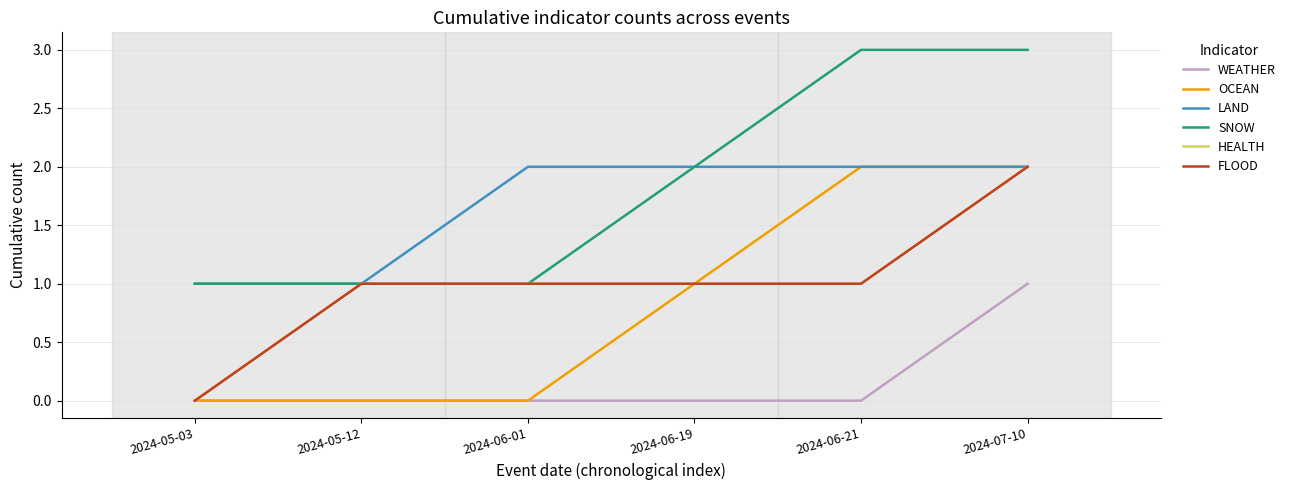

Is the value of LAND at 2024-06-19 greater than the value of WEATHER at 2024-05-12?

Yes